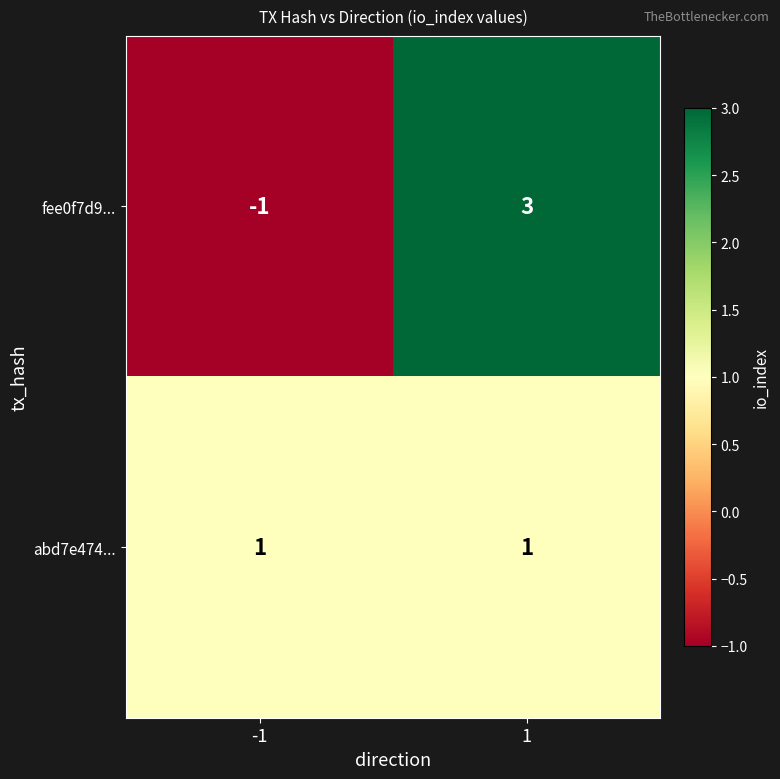

Which series has the largest range (max minus min)?

fee0f7d9...